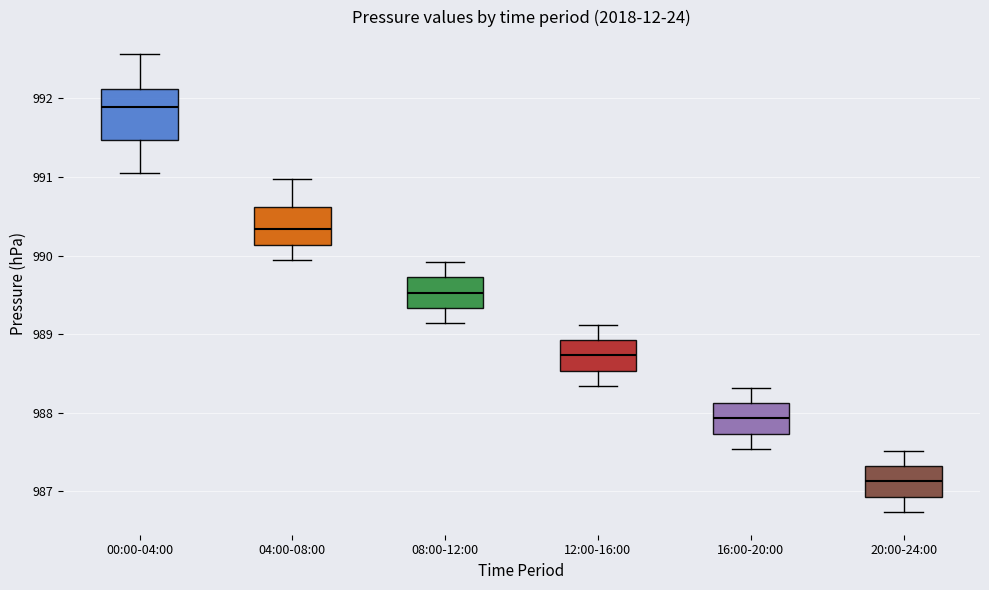

Reading left to right, transcribe this box plot: for each box, give where its median line is, the range the box spans, and where its two whiskers end, as read against the y-axis. The values are not printed on the chart, so give them approximately, as read against the axis.

00:00-04:00: median 991.9, box 991.5 to 992.1, whiskers 991.1 to 992.6
04:00-08:00: median 990.3, box 990.1 to 990.6, whiskers 989.9 to 991.0
08:00-12:00: median 989.5, box 989.3 to 989.7, whiskers 989.1 to 989.9
12:00-16:00: median 988.7, box 988.5 to 988.9, whiskers 988.3 to 989.1
16:00-20:00: median 987.9, box 987.7 to 988.1, whiskers 987.5 to 988.3
20:00-24:00: median 987.1, box 986.9 to 987.3, whiskers 986.7 to 987.5